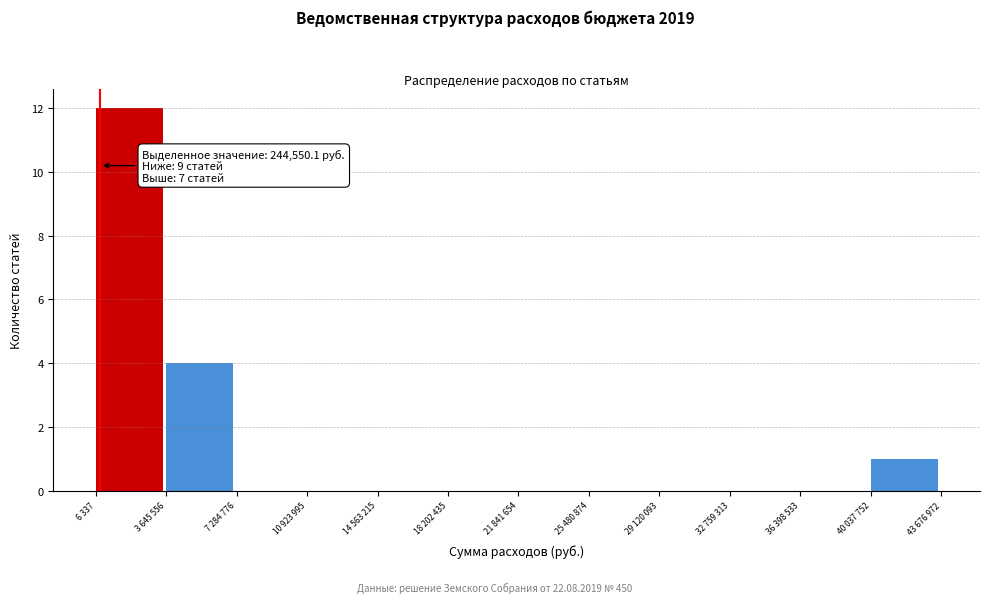

Reading right to left, what are all the values shown in this chart?

40 037 752=1	36 398 533=0	32 759 313=0	29 120 093=0	25 480 874=0	21 841 654=0	18 202 435=0	14 563 215=0	10 923 995=0	7 284 776=0	3 645 556=4	6 337=12